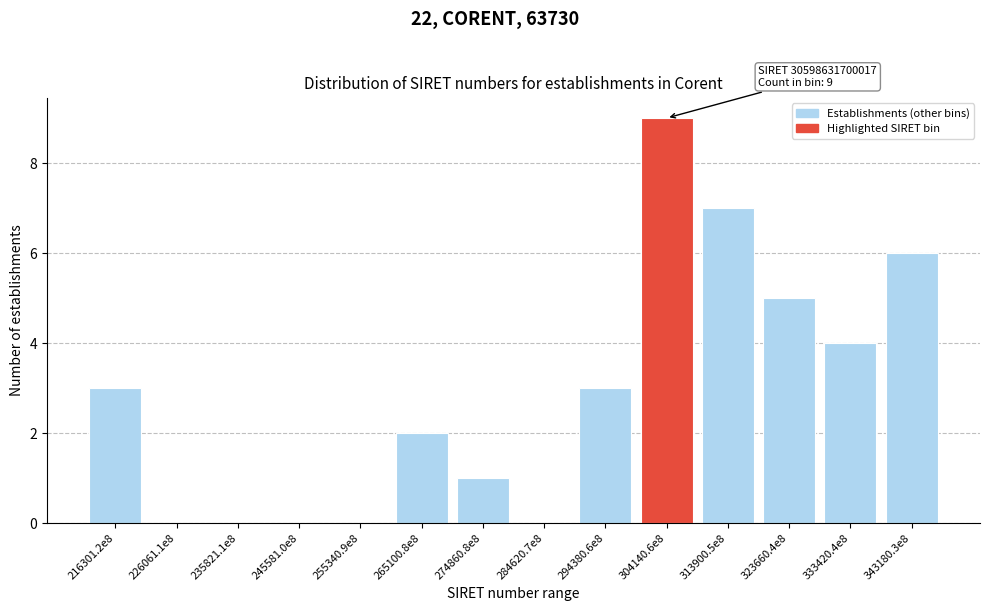

Reading left to right, transcribe all the data shown in this chart.

216301.2e8=3	226061.1e8=0	235821.1e8=0	245581.0e8=0	255340.9e8=0	265100.8e8=2	274860.8e8=1	284620.7e8=0	294380.6e8=3	304140.6e8=9	313900.5e8=7	323660.4e8=5	333420.4e8=4	343180.3e8=6